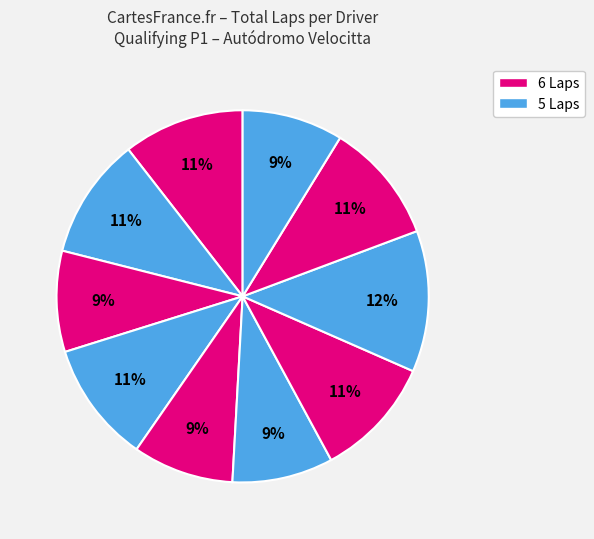

How many segments does this pie chart have?

10